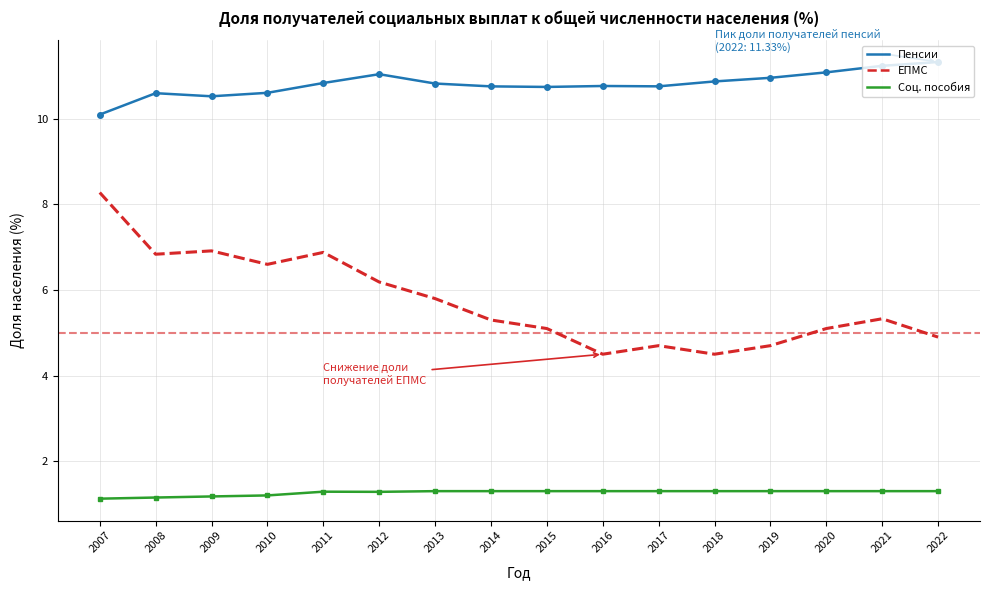

What is the total value across all series at 2011?

19.0